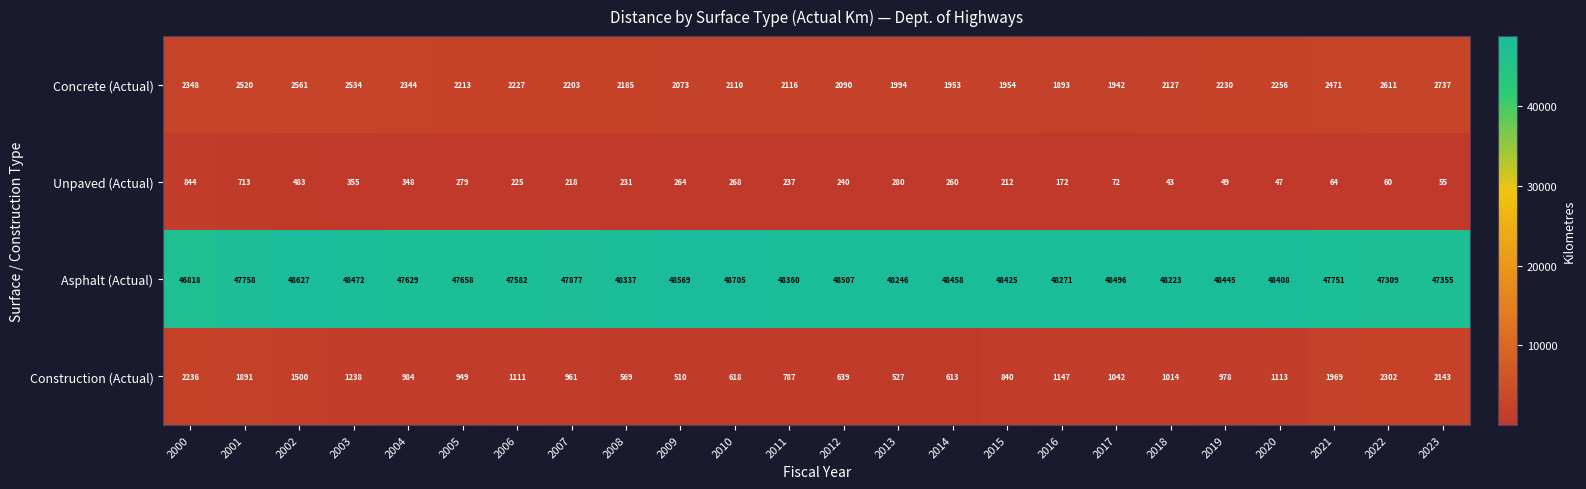

At which category does the chart reach its minimum across all series?

2018